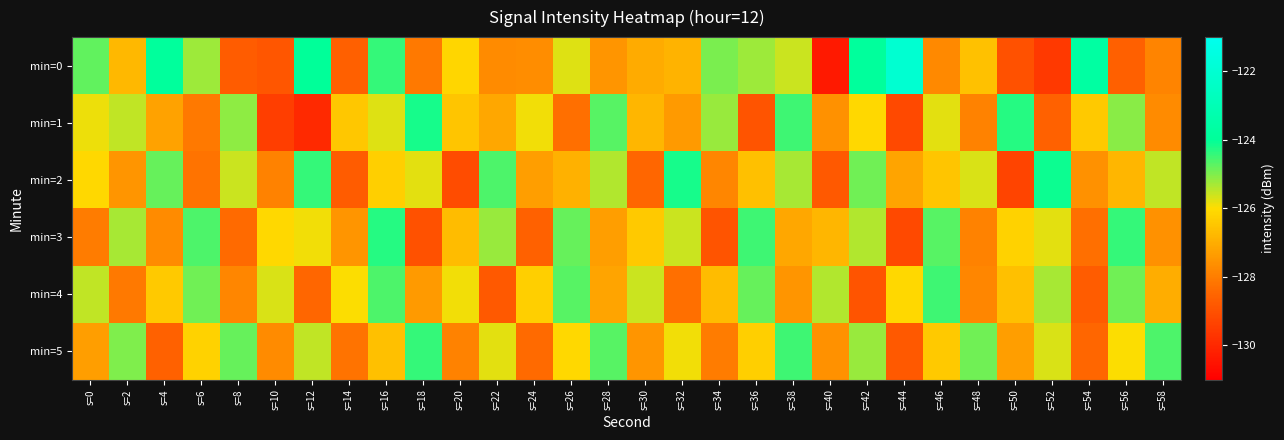

What is the total value across all series at s=6?

-757.2